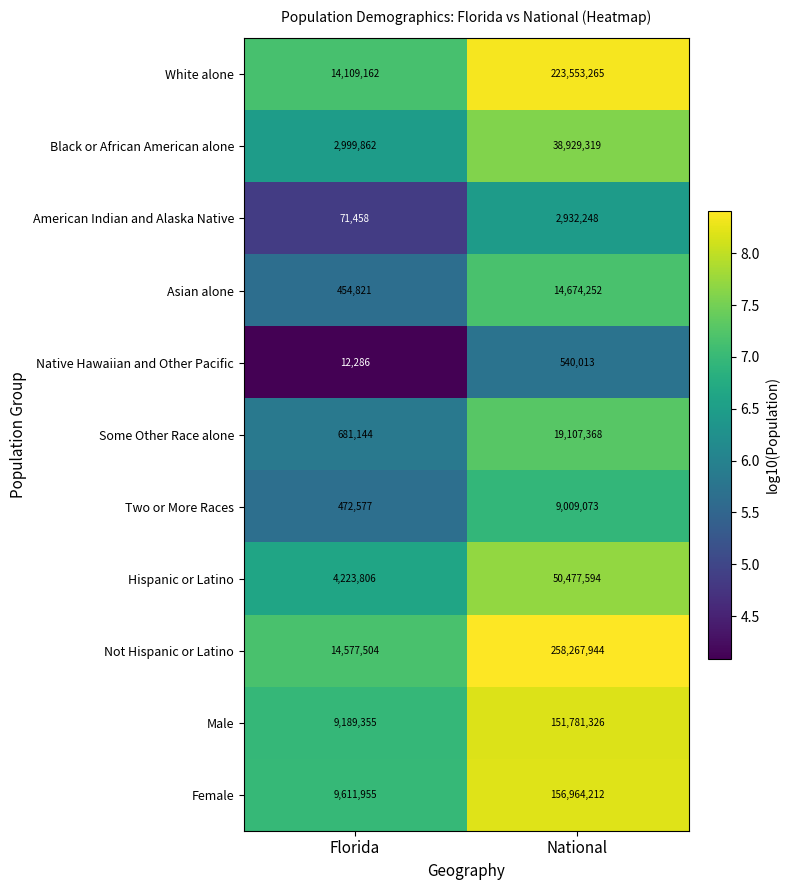

Rank the series by their maximum value, from lowest to highest.

Native Hawaiian and Other Pacific, American Indian and Alaska Native, Two or More Races, Asian alone, Some Other Race alone, Black or African American alone, Hispanic or Latino, Male, Female, White alone, Not Hispanic or Latino